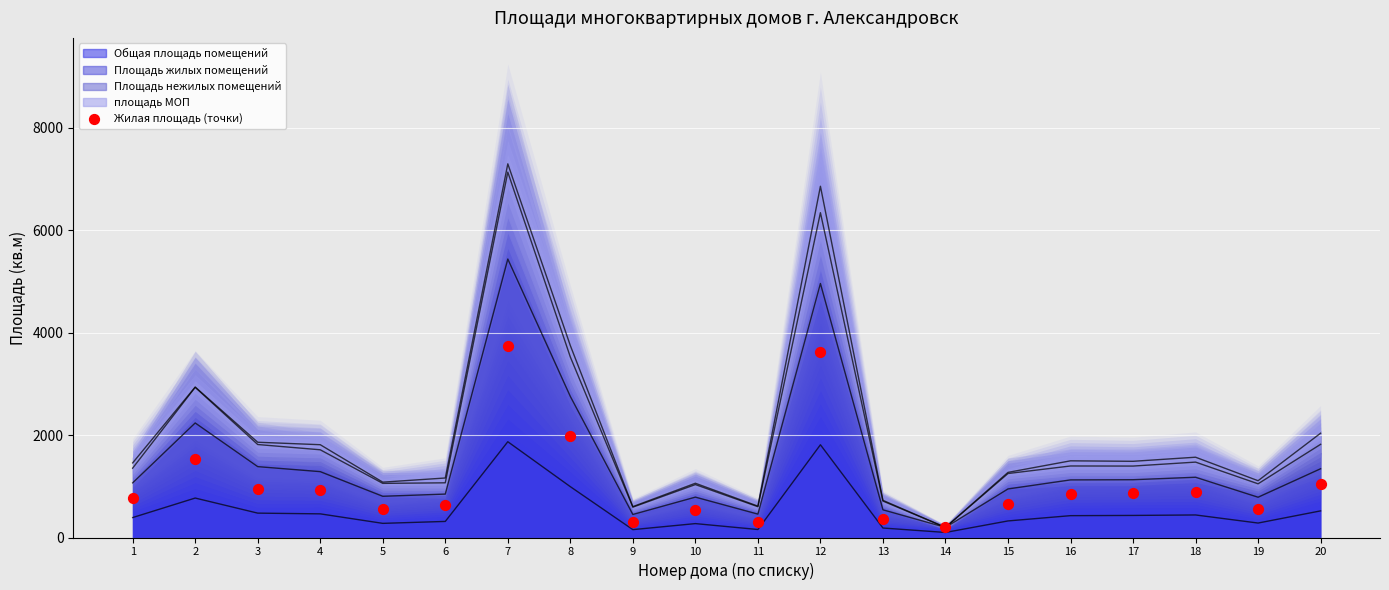

What is the range of Y values (max minus min)?

3543.6